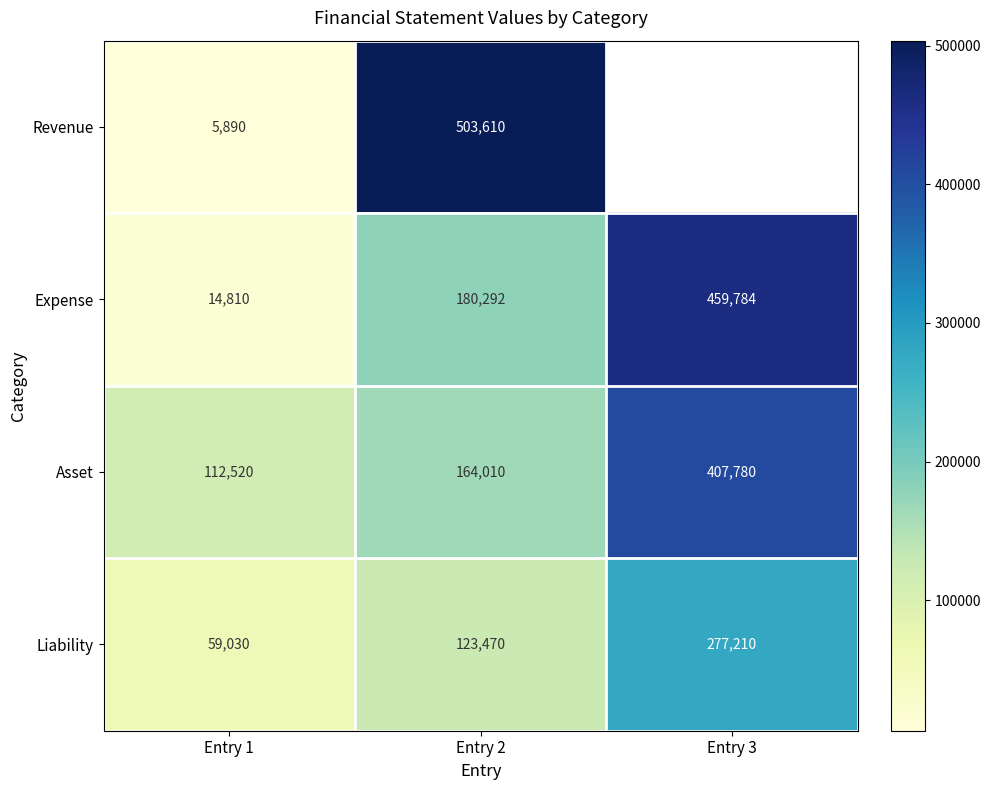

What is the difference between the second highest and minimum values in the Asset series?

51490